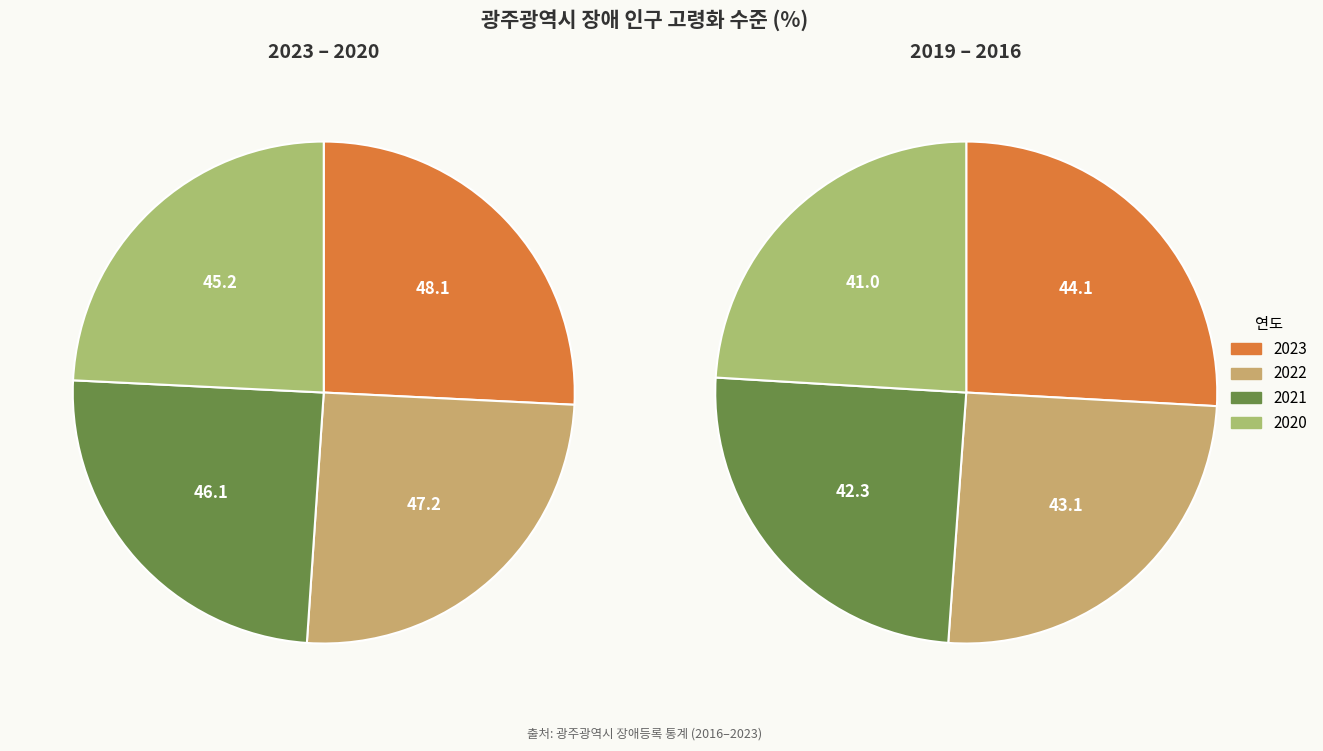

Is there a majority slice in this chart?

No